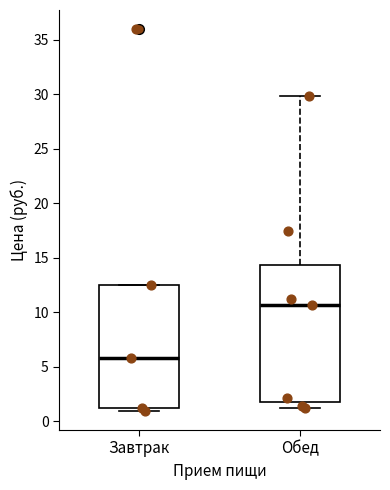

Reading left to right, read every box against the y-axis: the position of its median line, the range the box covers, and the ends of its whiskers. The values are not printed on the chart, so give them approximately, as read against the axis.

Завтрак: median 6.0, box 1.5 to 12.5, whiskers 1.0 to 12.5
Обед: median 10.5, box 2.0 to 14.5, whiskers 1.5 to 30.0